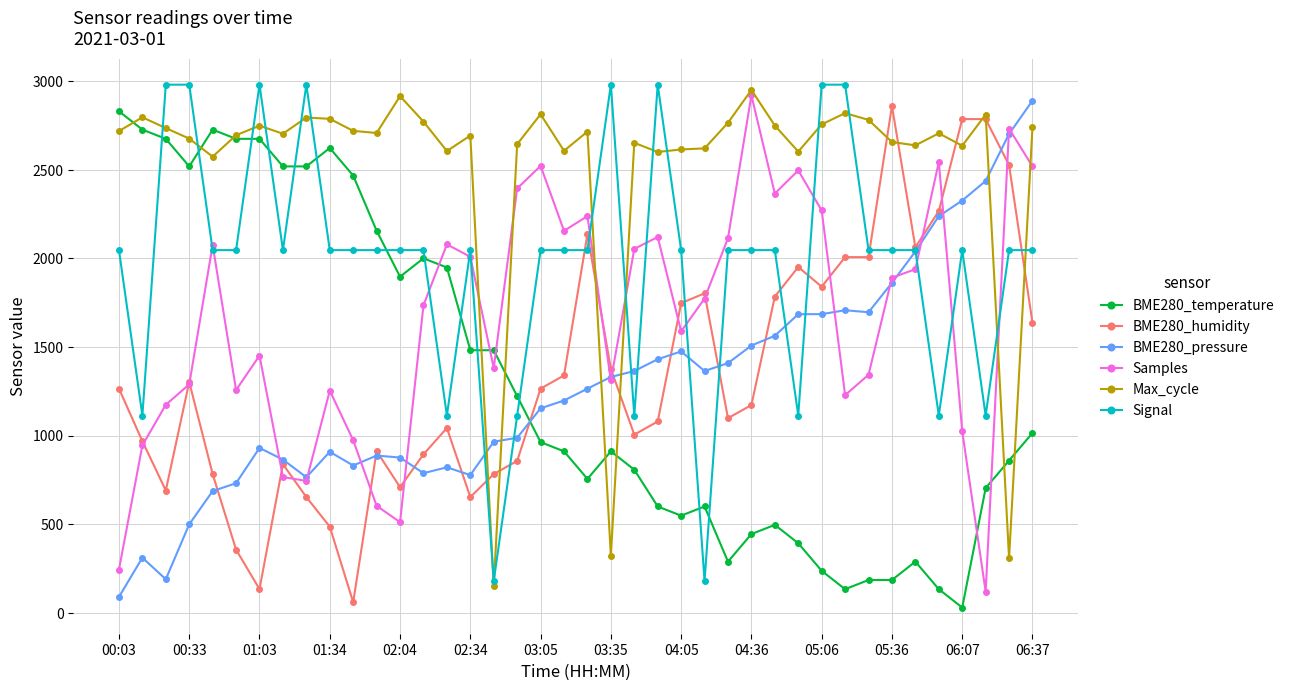

What is the value of the Samples point at the 18th from the left?

2394.4